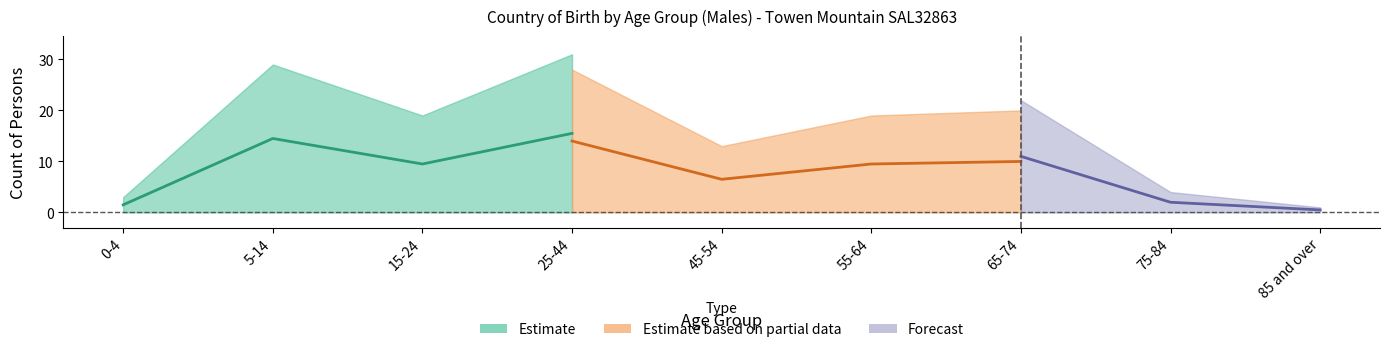

True or false: Other (Males) has more than 2 interior local peaks.

False